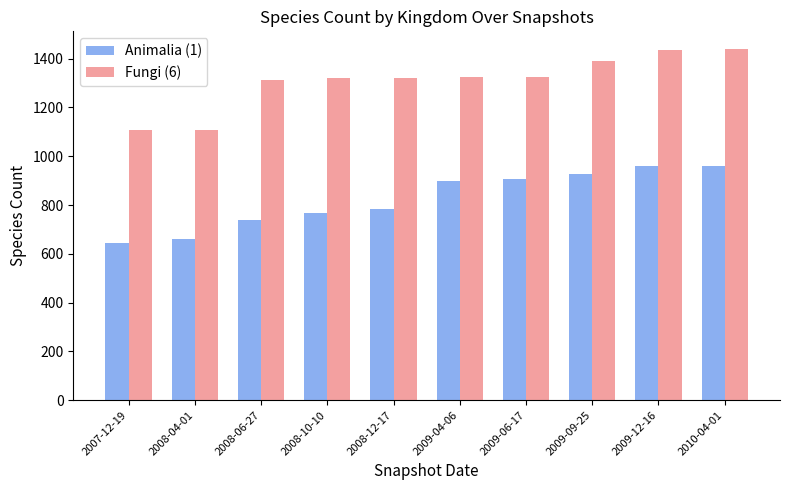

How many groups of bars are there?

10